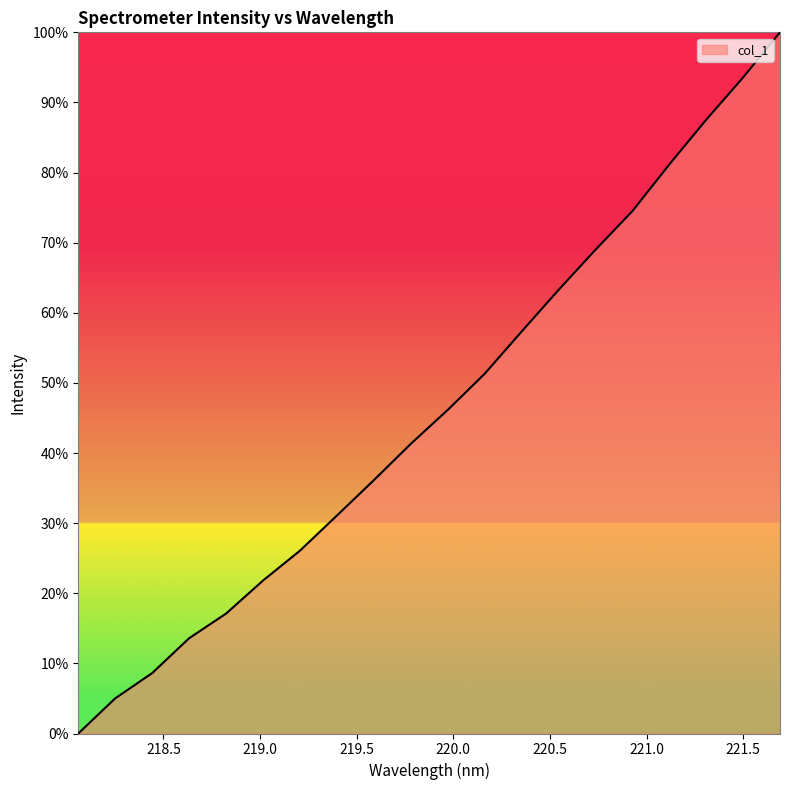

What is the sum of all values?

924.5